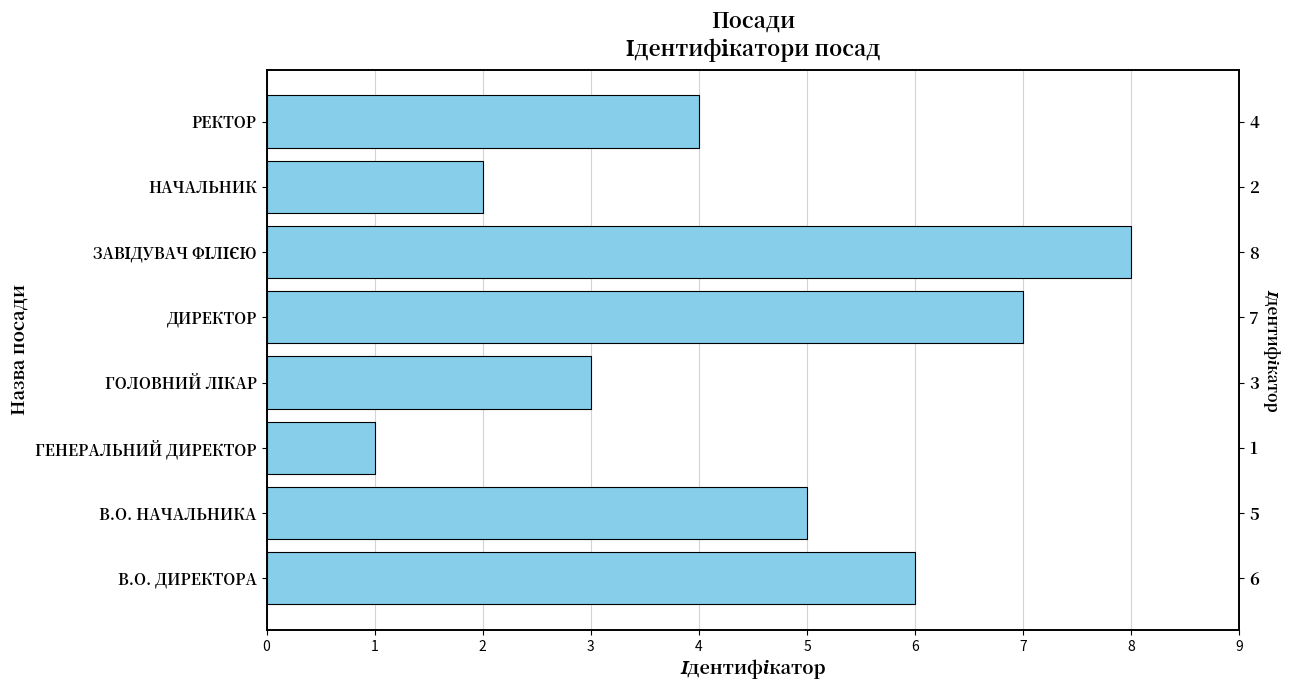

What is the difference between the second highest and minimum values?

6